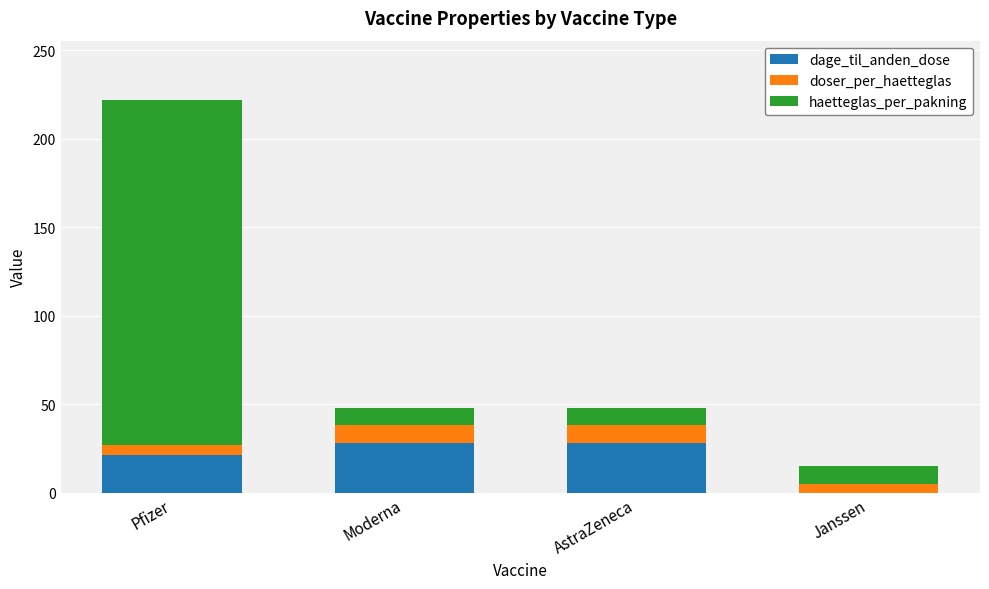

Where is dage_til_anden_dose nearest to the value 14?

Pfizer